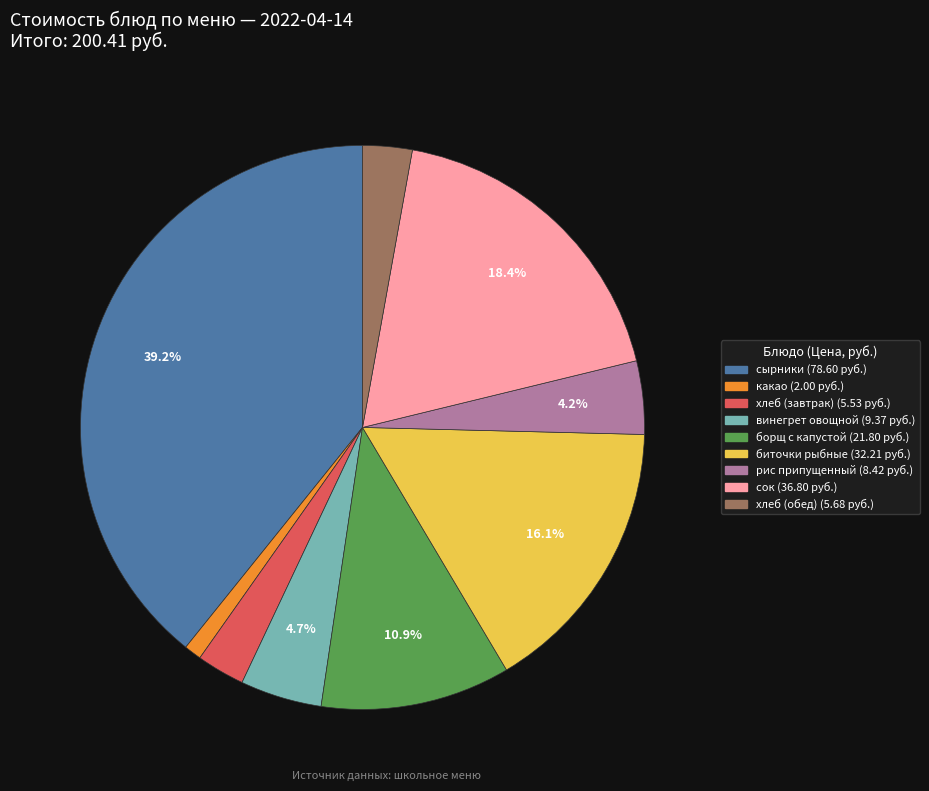

Is the sum of винегрет овощной and хлеб (завтрак) greater than half?

No